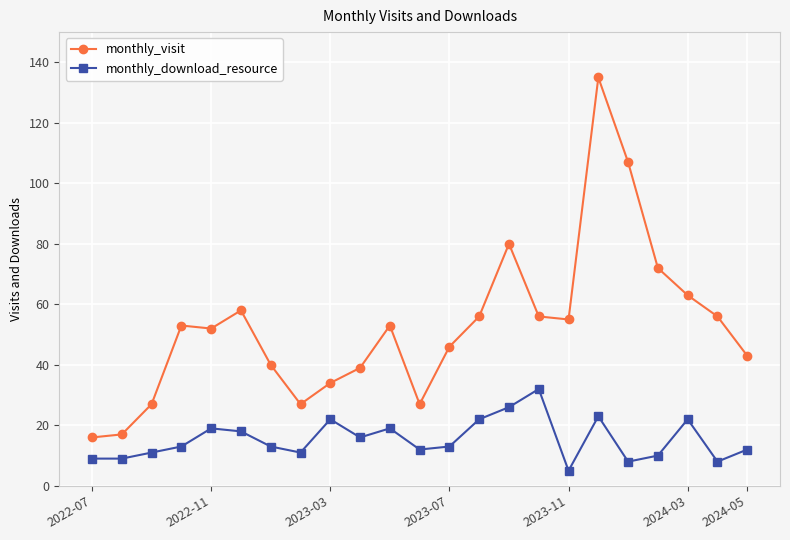

True or false: monthly_download_resource and monthly_visit intersect in this chart.

False